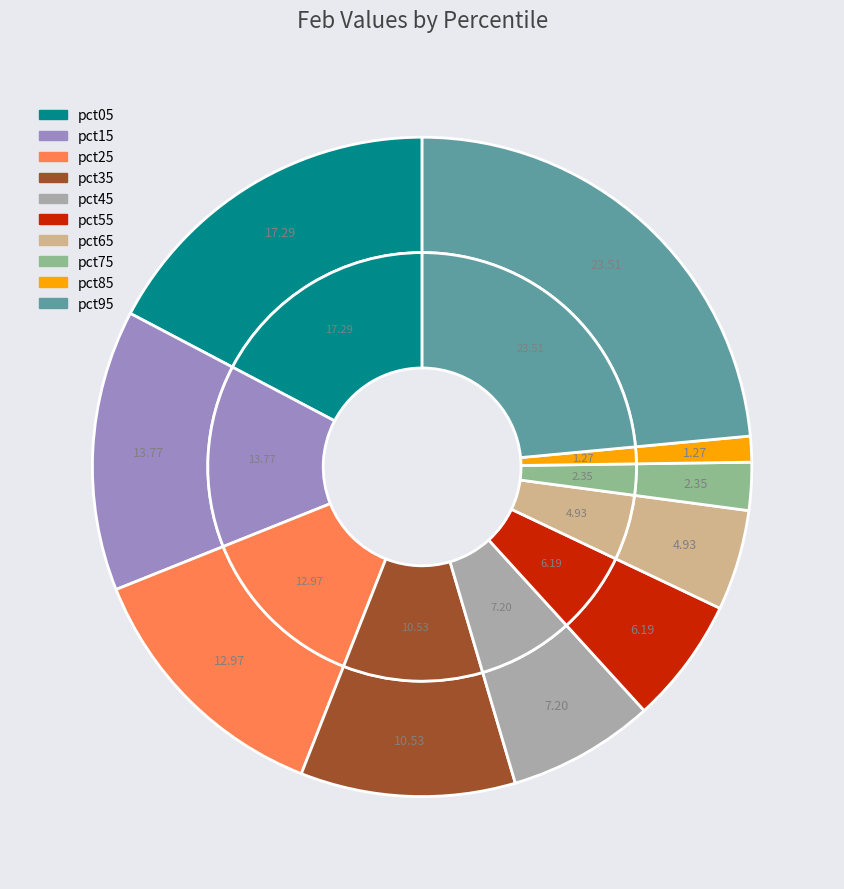

How many slices are in this pie chart?

10